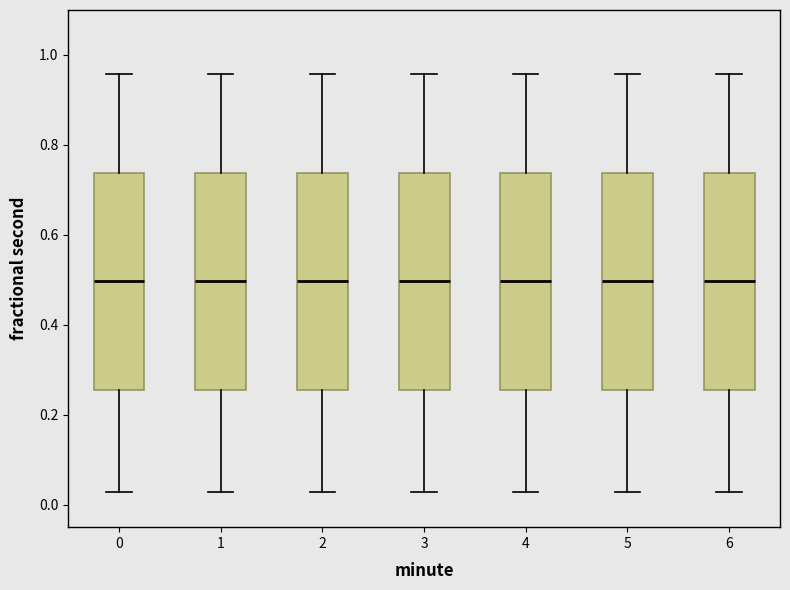

Reading left to right, read every box against the y-axis: the position of its median line, the range the box covers, and the ends of its whiskers. The values are not printed on the chart, so give them approximately, as read against the axis.

0: median 0.50, box 0.26 to 0.74, whiskers 0.02 to 0.96
1: median 0.50, box 0.26 to 0.74, whiskers 0.02 to 0.96
2: median 0.50, box 0.26 to 0.74, whiskers 0.02 to 0.96
3: median 0.50, box 0.26 to 0.74, whiskers 0.02 to 0.96
4: median 0.50, box 0.26 to 0.74, whiskers 0.02 to 0.96
5: median 0.50, box 0.26 to 0.74, whiskers 0.02 to 0.96
6: median 0.50, box 0.26 to 0.74, whiskers 0.02 to 0.96